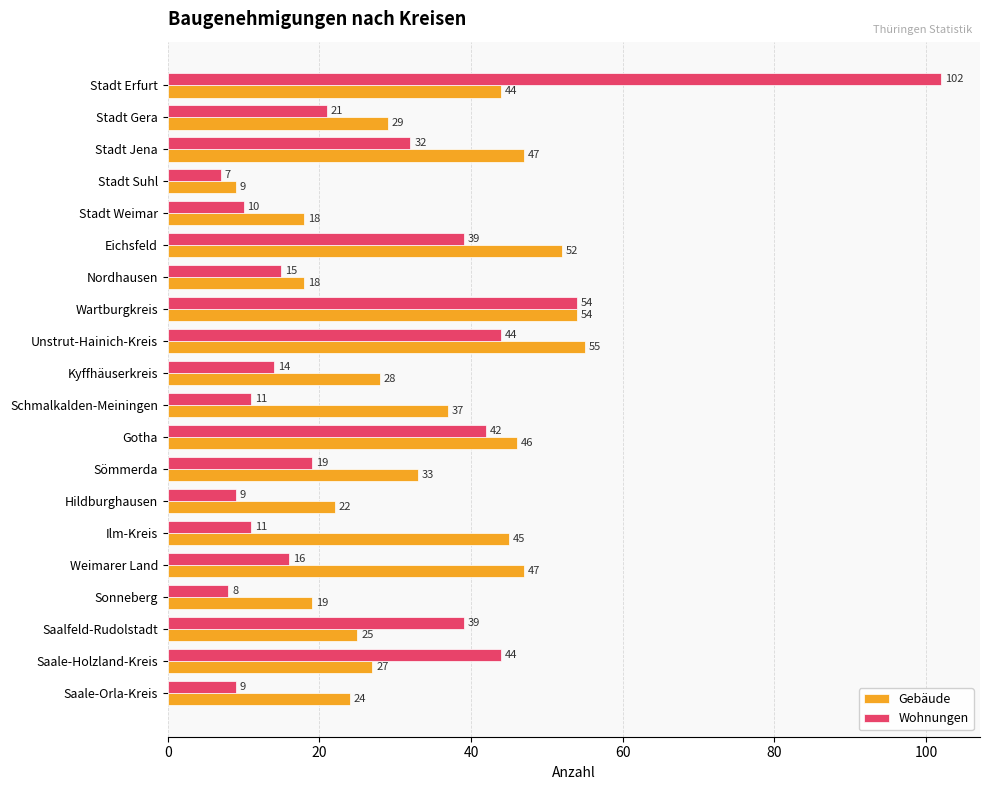

What is the approximate value of Wohnungen at Stadt Jena?

32